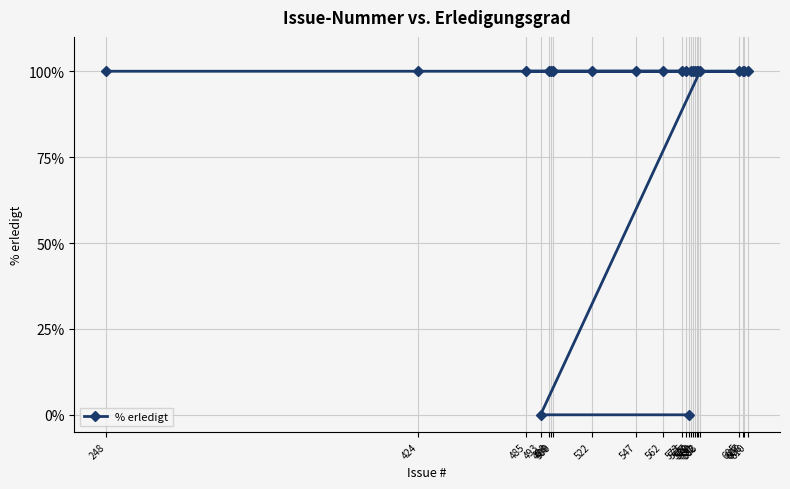

Is it true that the value at 575 is 100?

True